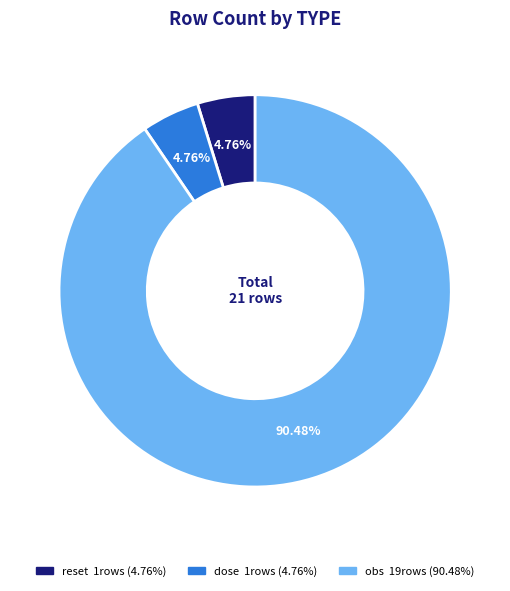

What percentage is the obs slice, to the nearest percent?

90%